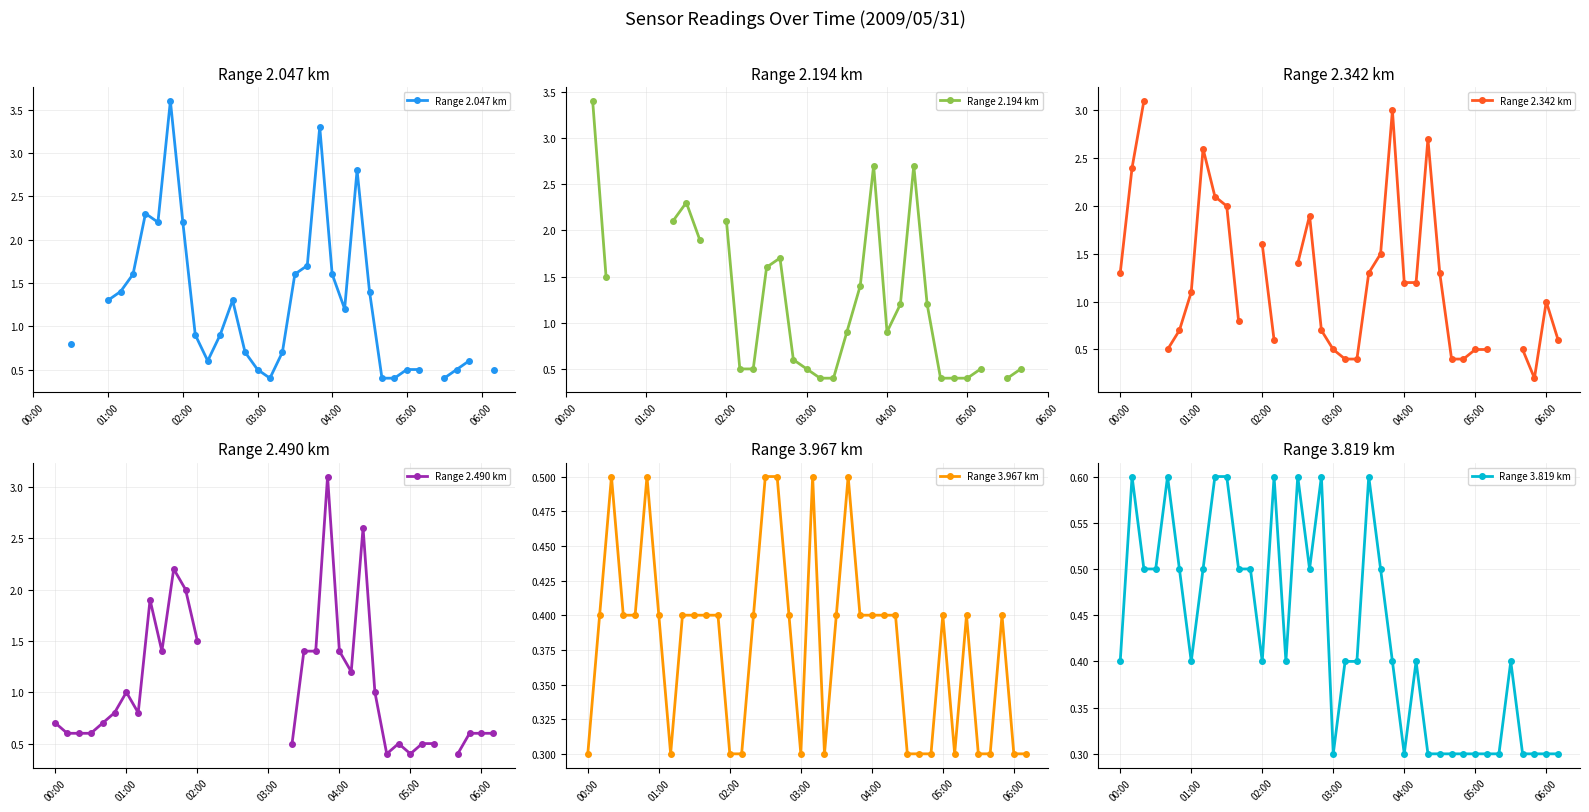

The value of Range 3.819 km at 17 is 0.6. True or false?

True